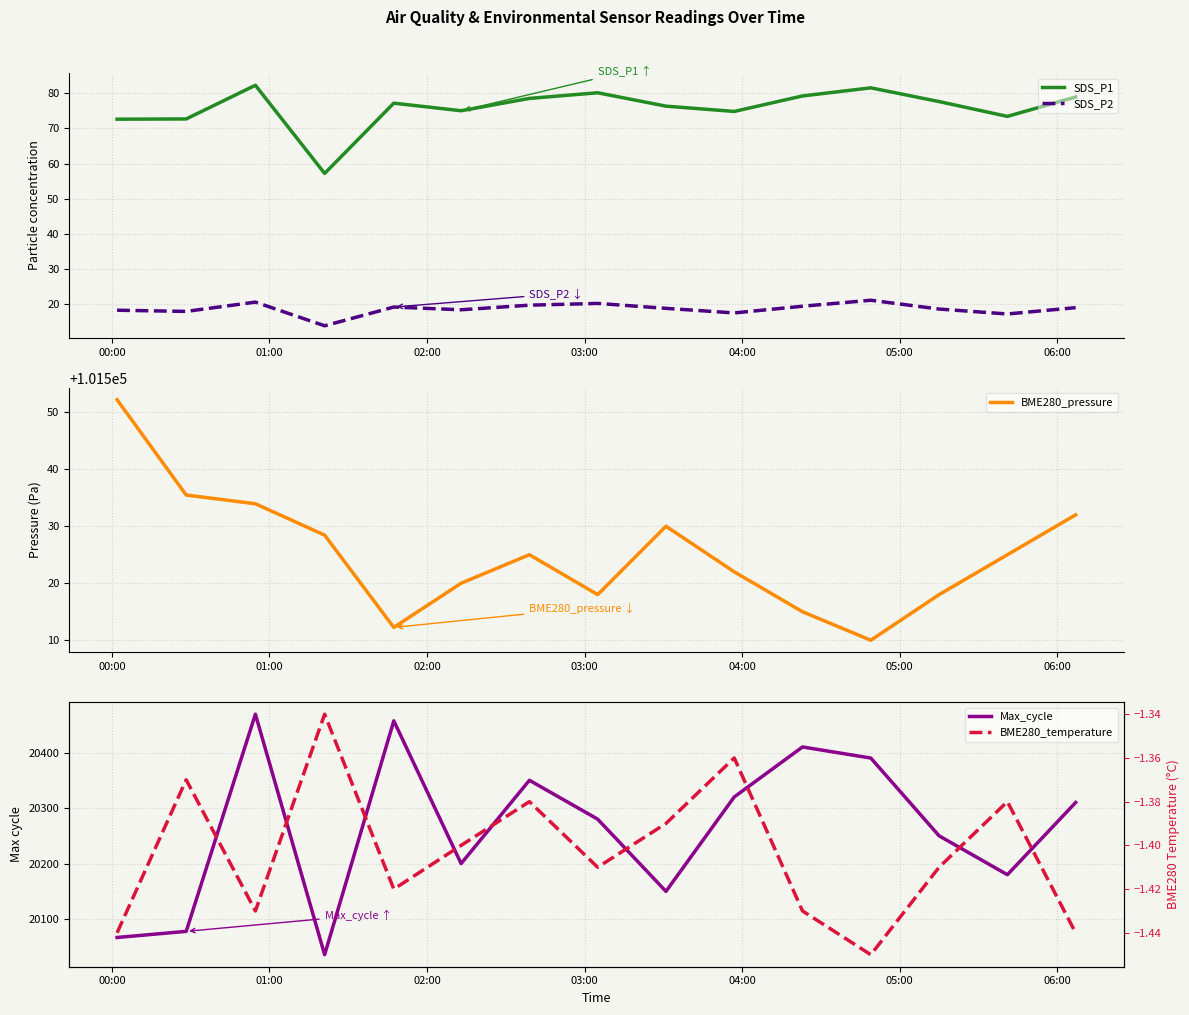

True or false: SDS_P2 and SDS_P1 intersect in this chart.

False